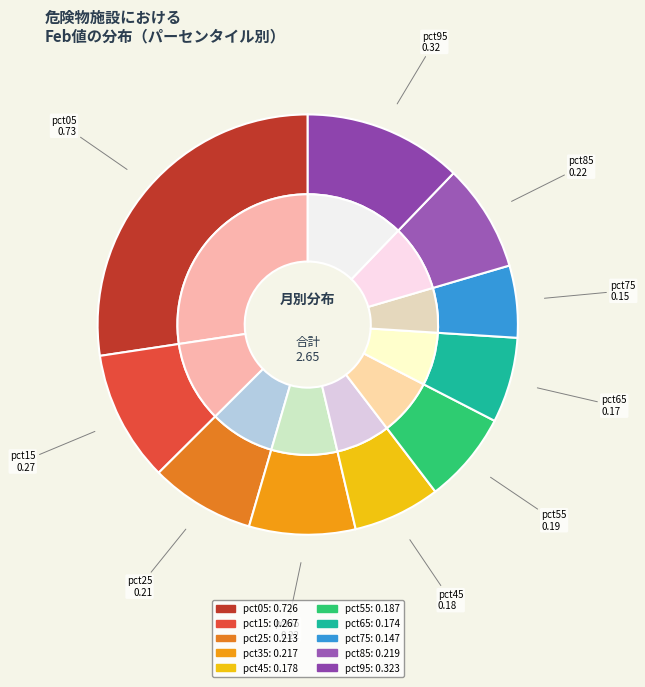

What percentage is NOT represented by pct15?

89.9%